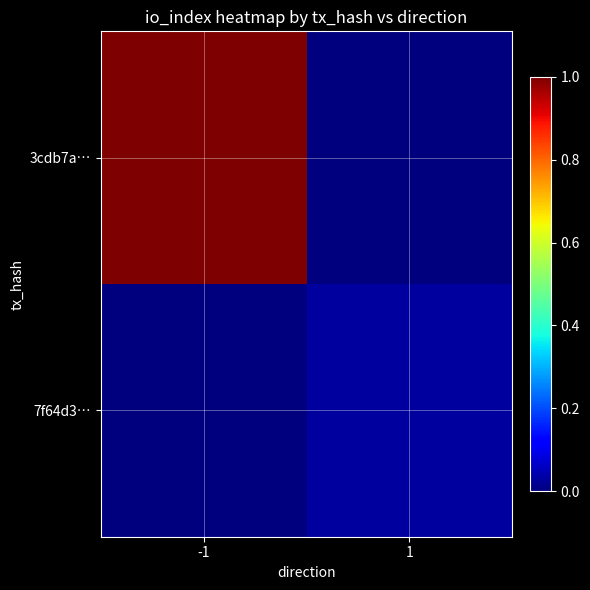

Which has a higher value, -1 or 1?

-1